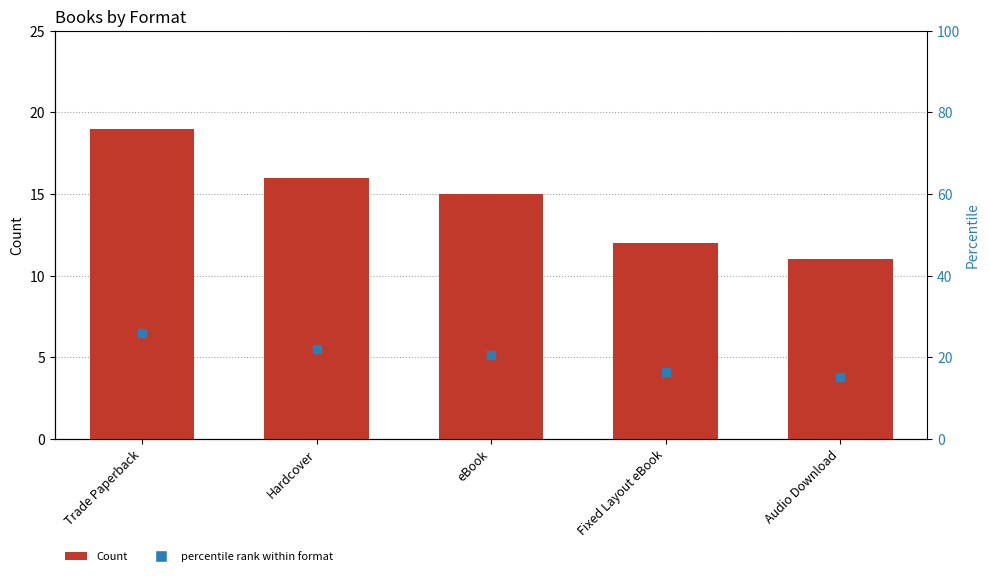

Which series has the widest spread of Y values?

percentile rank